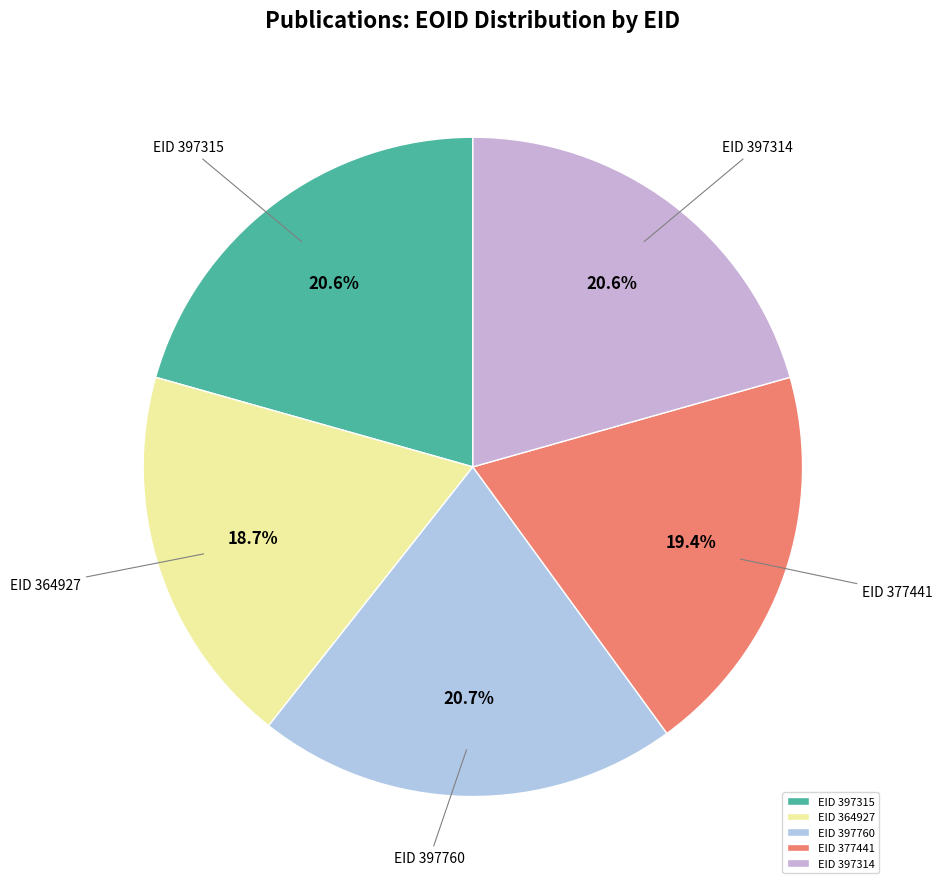

To the nearest percent, what is the average slice percentage?

20%